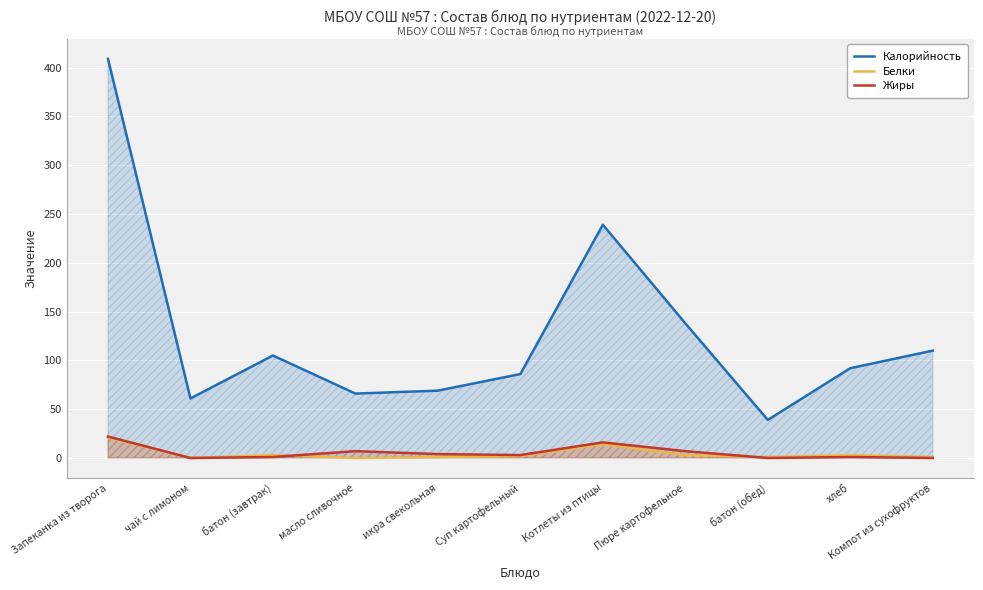

How many distinct data groups are displayed?

3